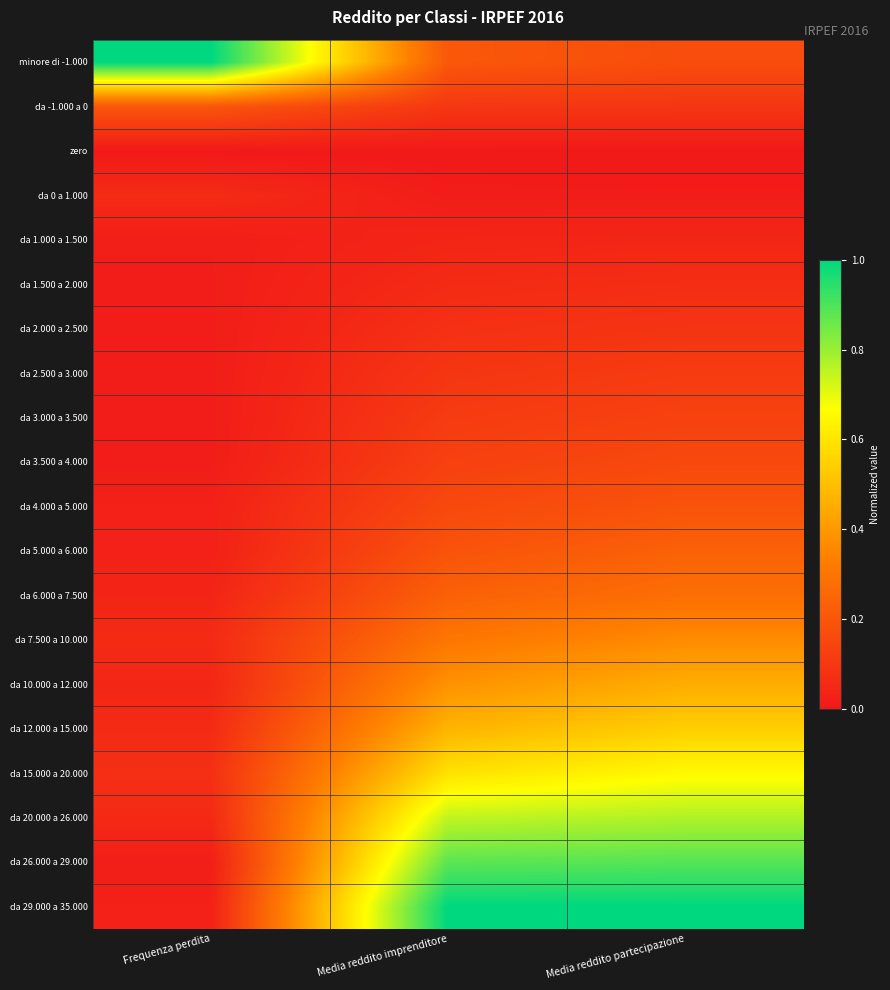

What is the spread (max minus min) of values at Frequenza perdita?

1.0